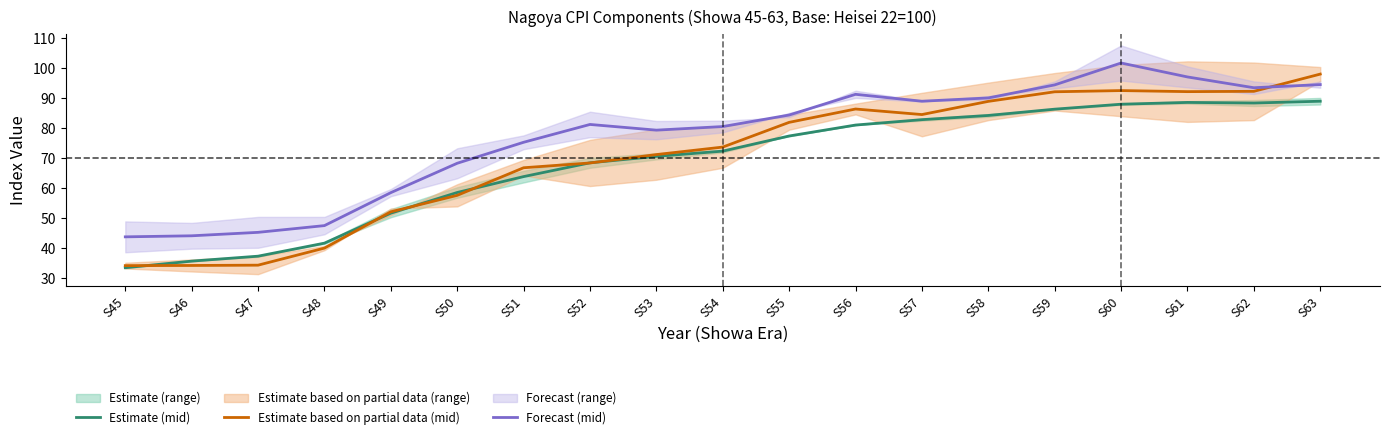

At which label does Estimate based on partial data (mid) first exceed 73?

S54